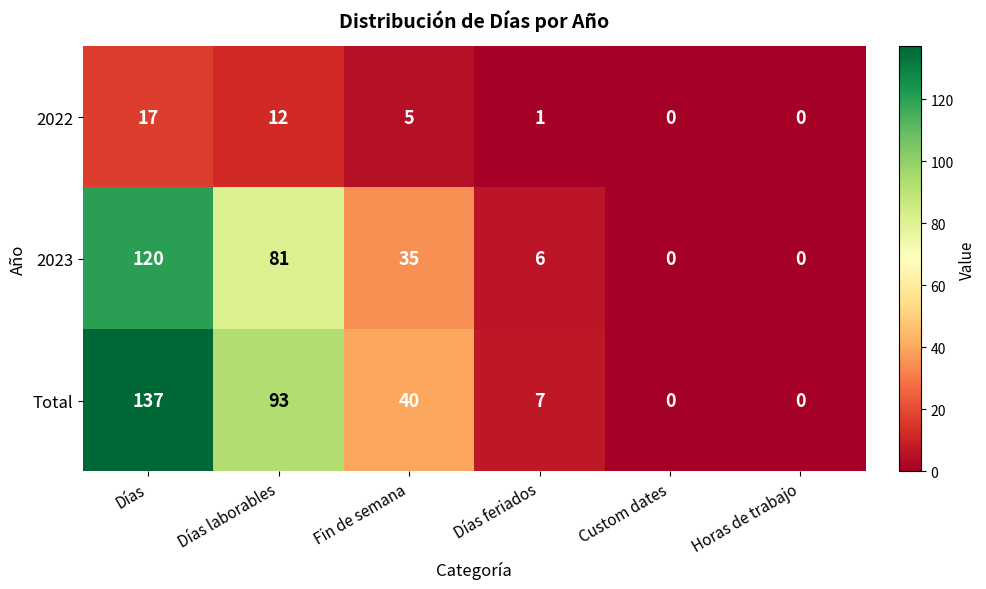

How many distinct data groups are displayed?

3